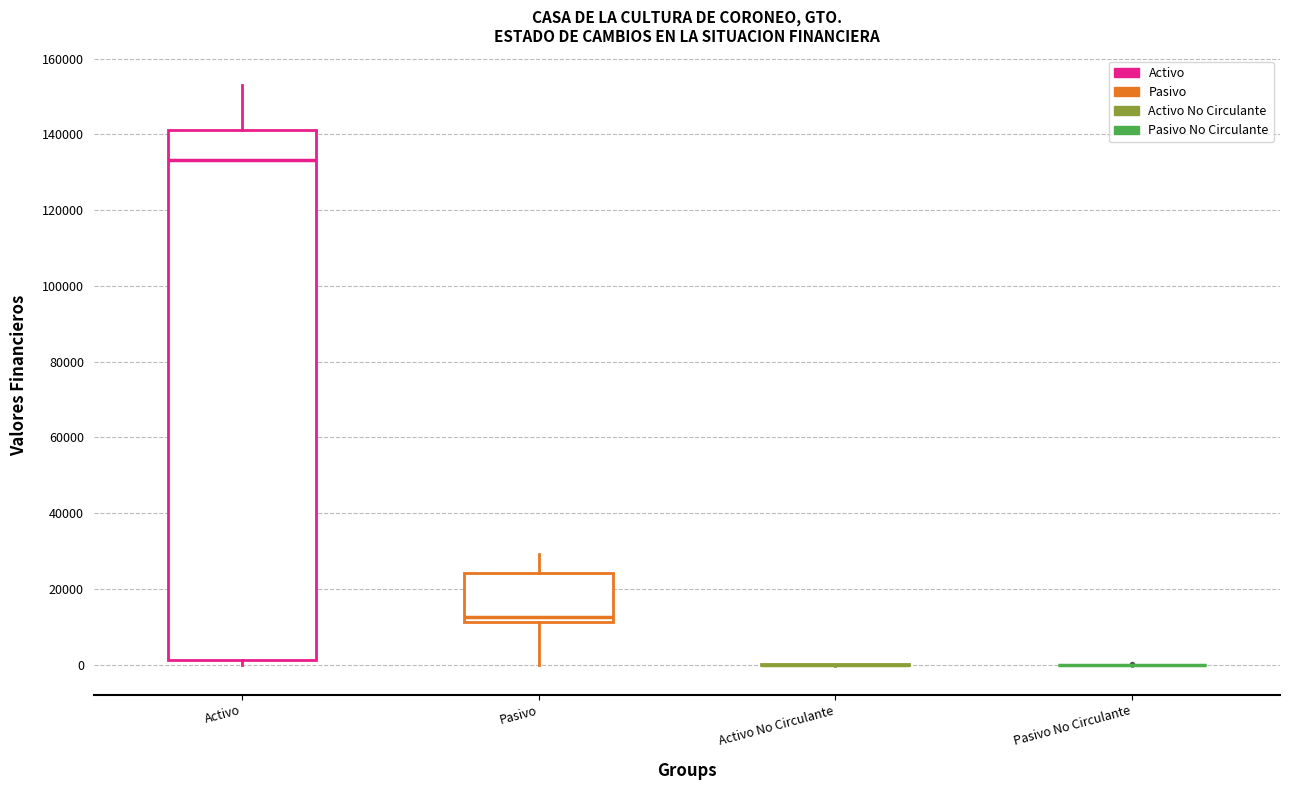

Reading left to right, read every box against the y-axis: the position of its median line, the range the box covers, and the ends of its whiskers. The values are not printed on the chart, so give them approximately, as read against the axis.

Activo: median 134000, box 2000 to 142000, whiskers 0 to 154000
Pasivo: median 12000 (just above the box's lower edge), box 12000 to 24000, whiskers 0 to 30000
Activo No Circulante: box collapsed to a line at 0, whiskers 0 to 0
Pasivo No Circulante: box collapsed to a line at 0, whiskers 0 to 0